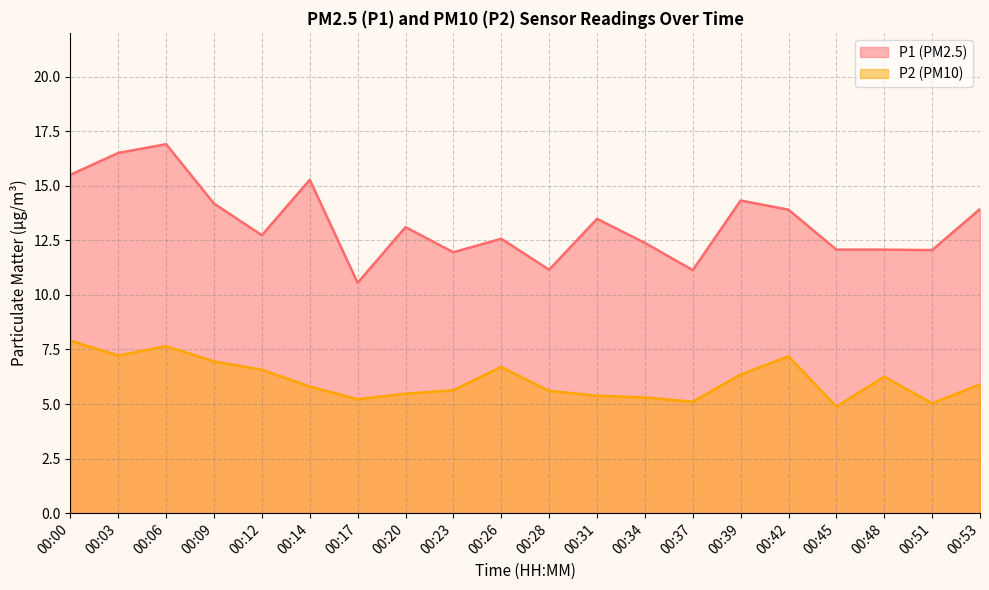

Which label corresponds to the largest value in the chart?

00:06